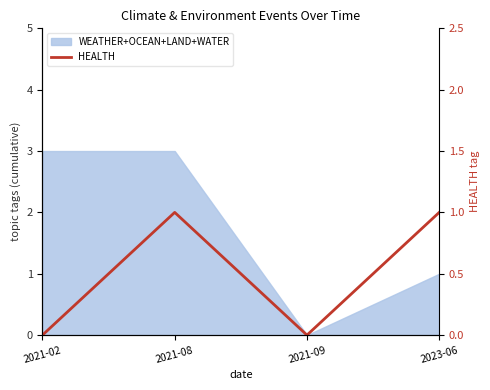

What position from the left is 2021-09?

3